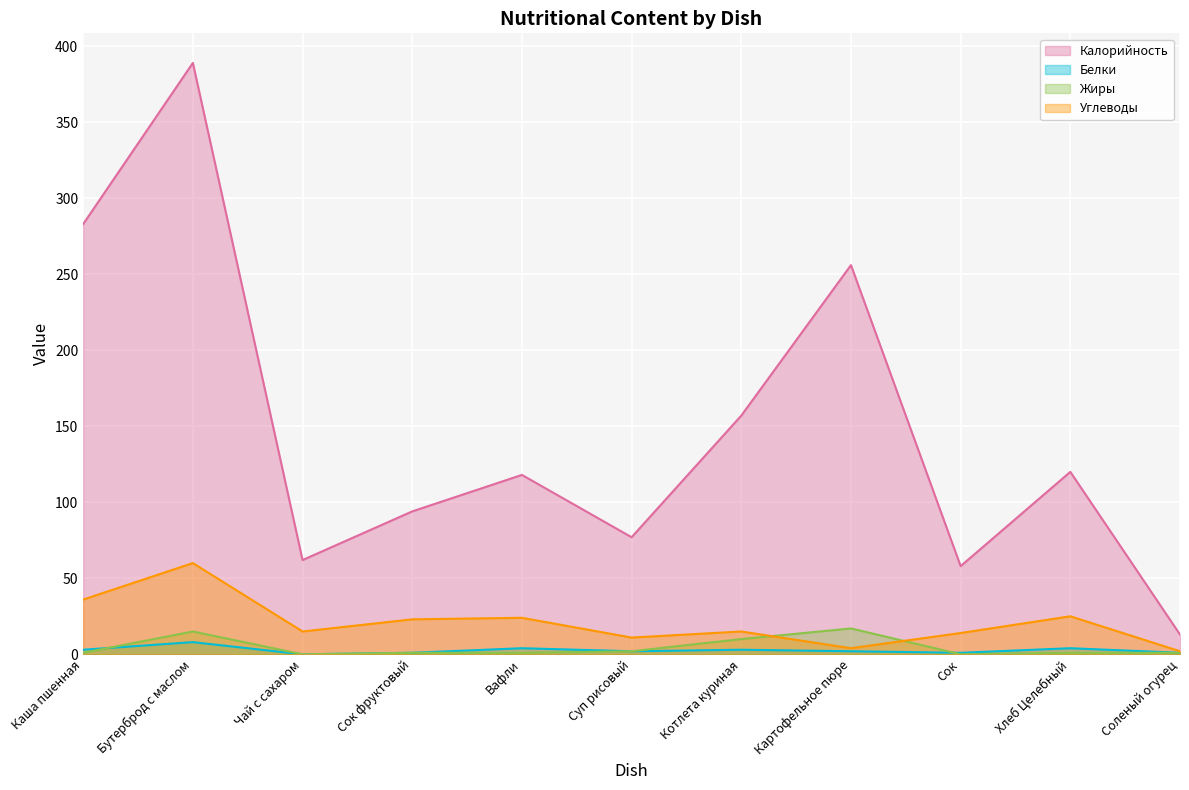

What is the label of the 4th point from the left?

Сок фруктовый